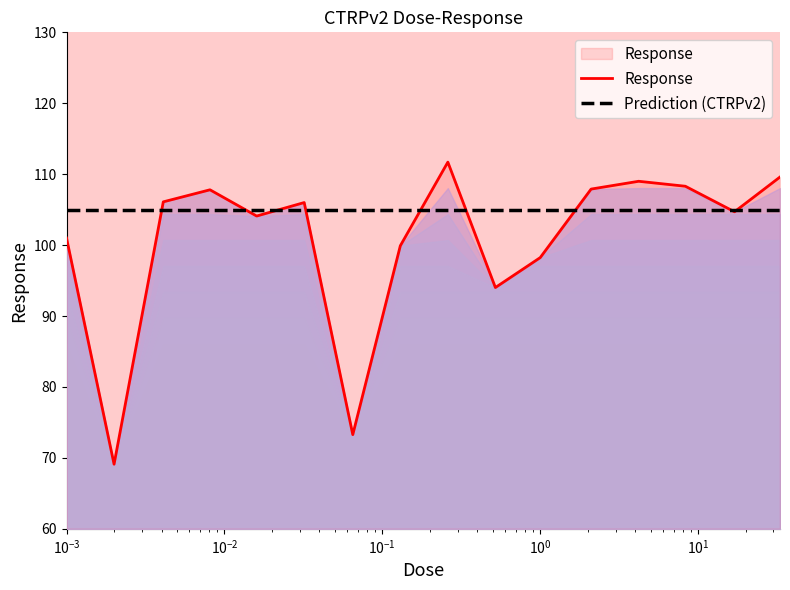

What is the approximate value at 0.065?

73.3